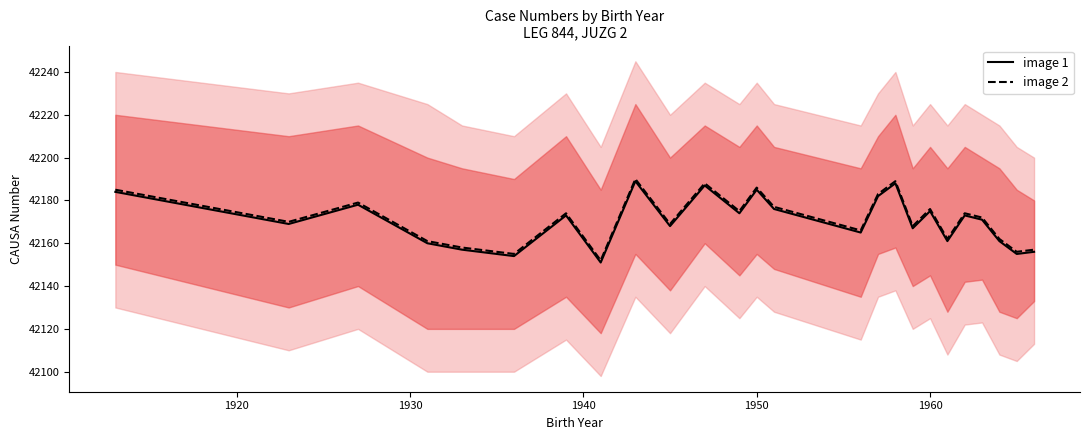

Does the chart display data point markers on the line(s)?

No